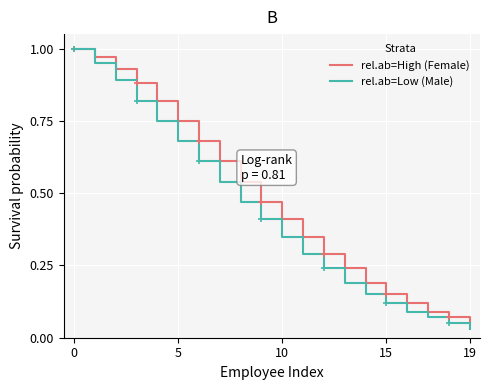

Is it true that rel.ab=Low (Male) equals 1.2 at 19?

False